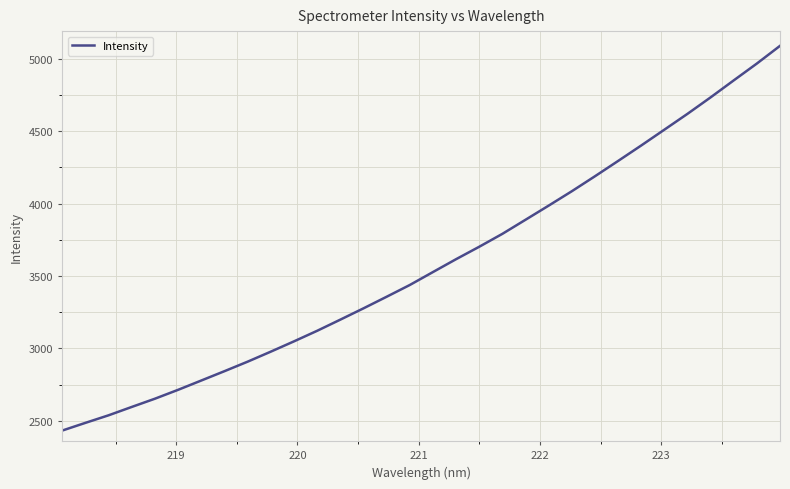

What is the minimum value shown in the chart?

2433.3